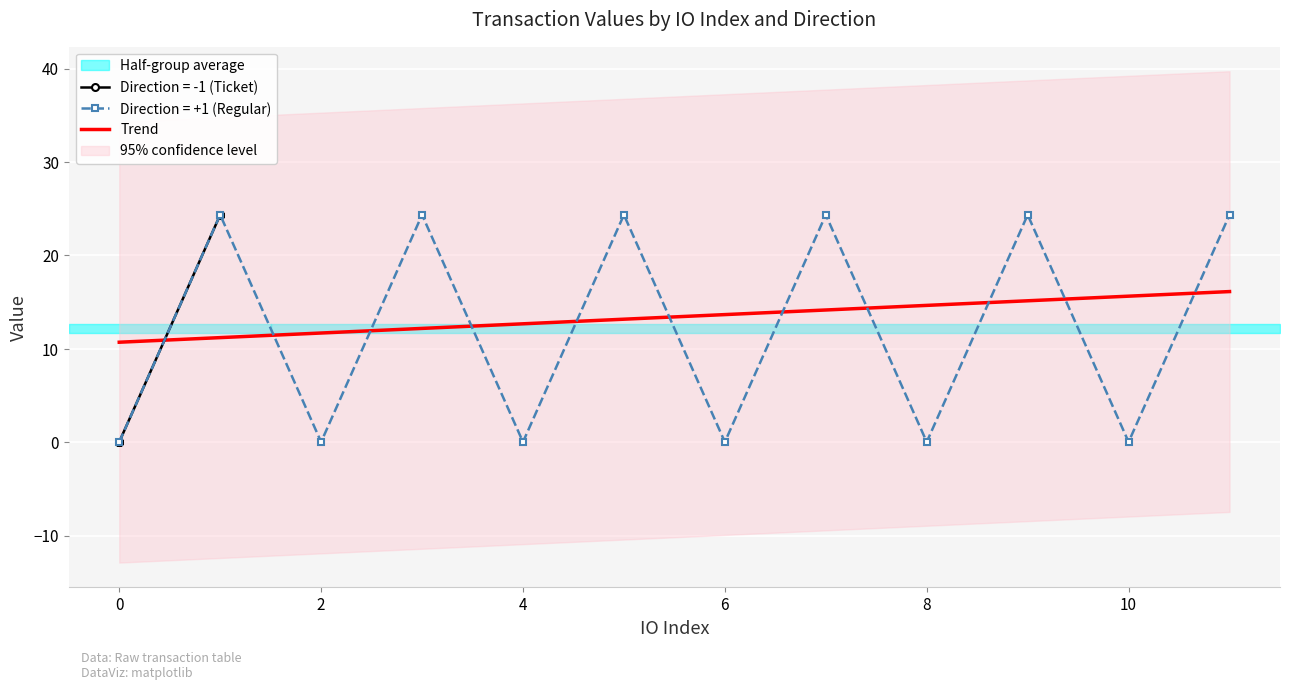

Where is the first local minimum for Direction = +1 (Regular)?

2